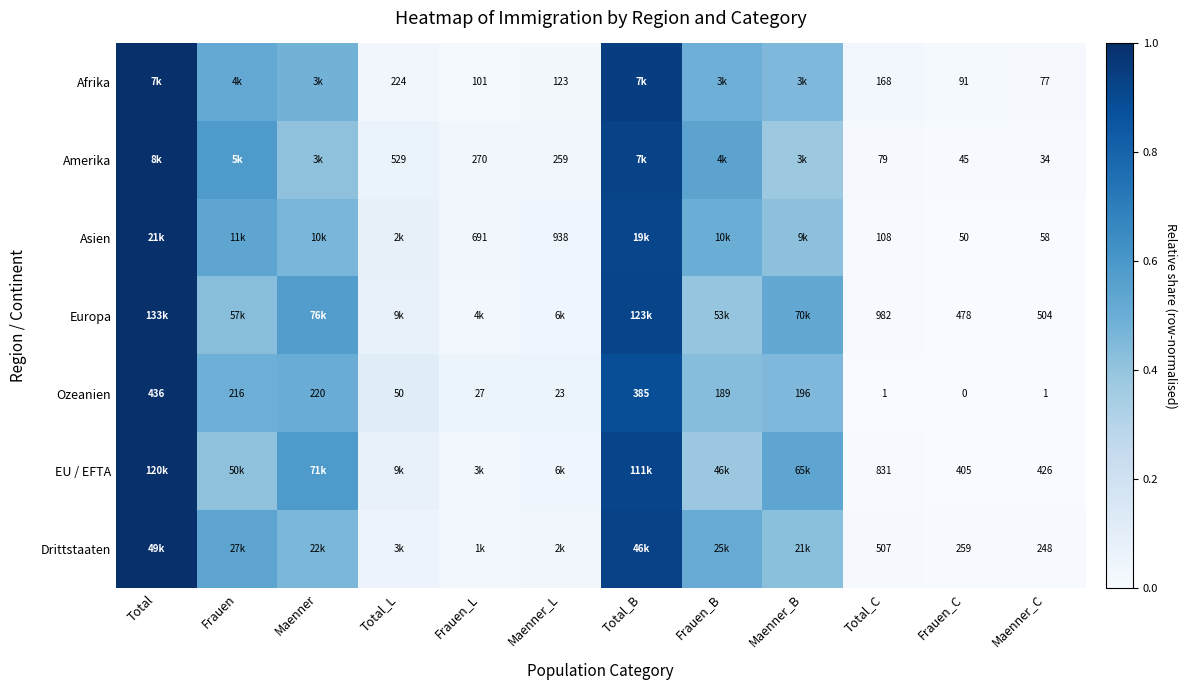

Which category has the highest value in the Ozeanien series?

Total